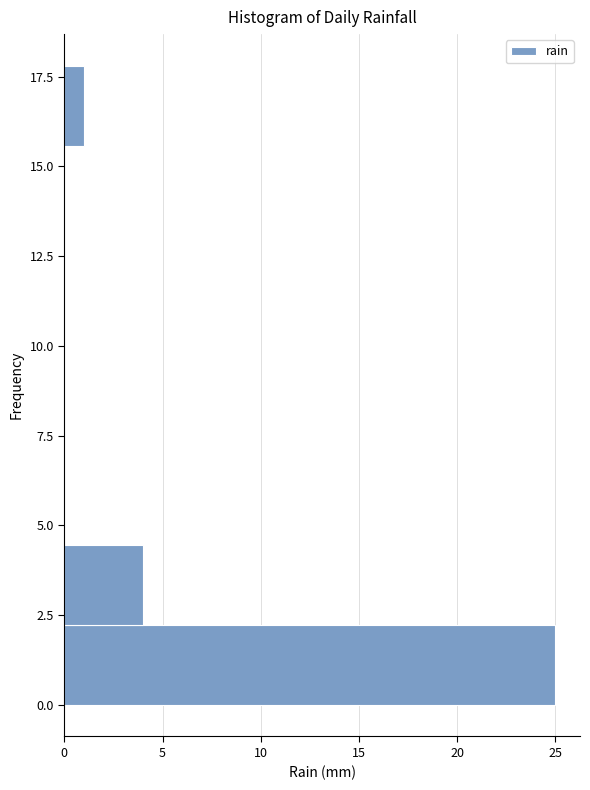

Which range on the y-axis has the longest bar?

0.0 to 2.0